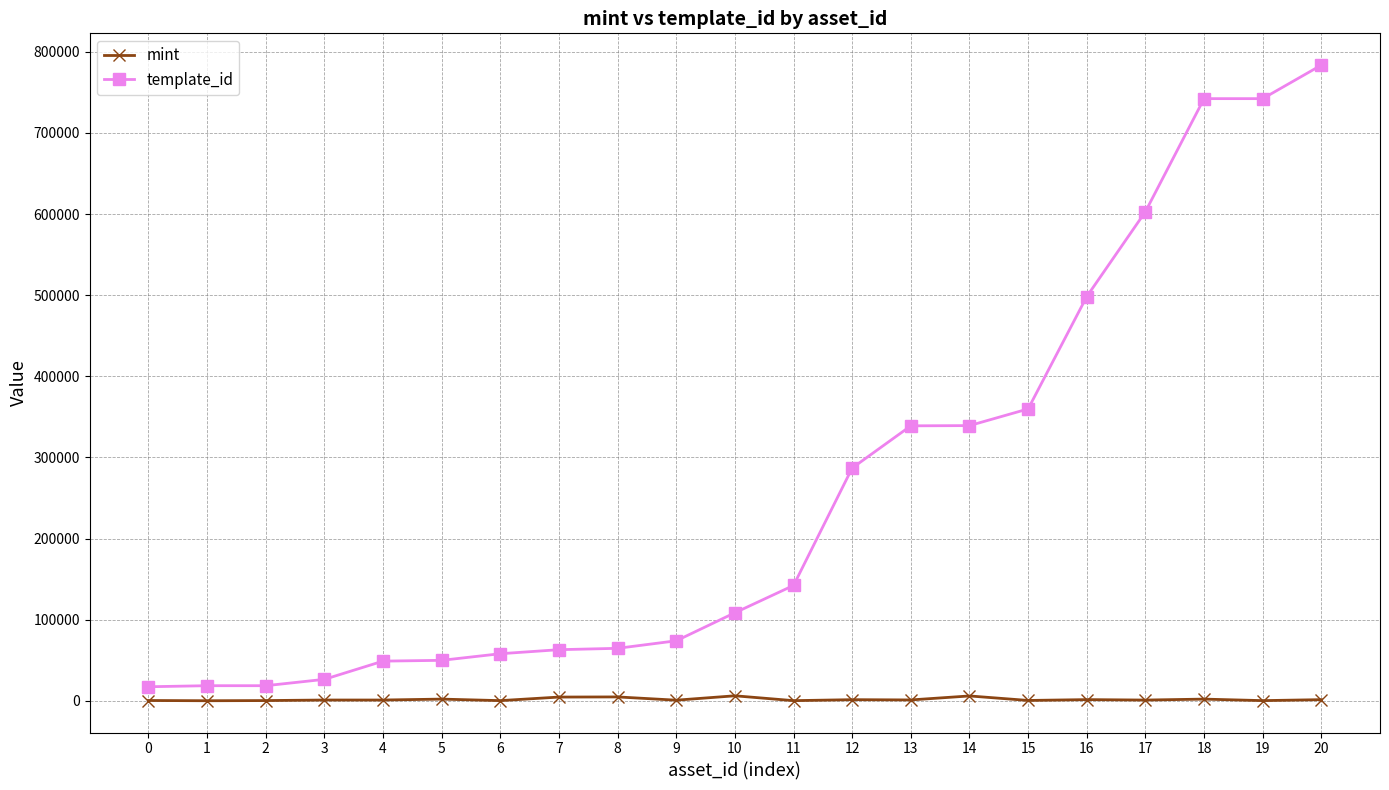

Which series has the widest spread of values?

template_id